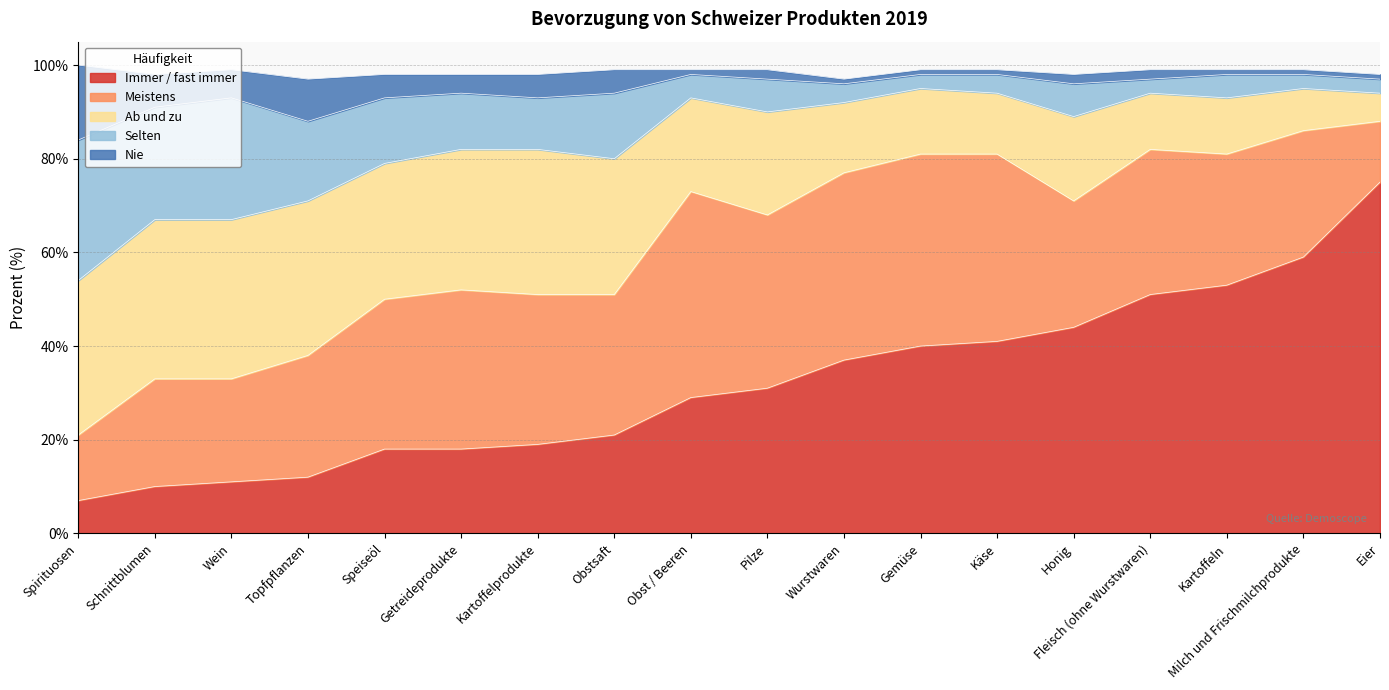

Which series changed the most between Wurstwaren and Eier?

Immer / fast immer